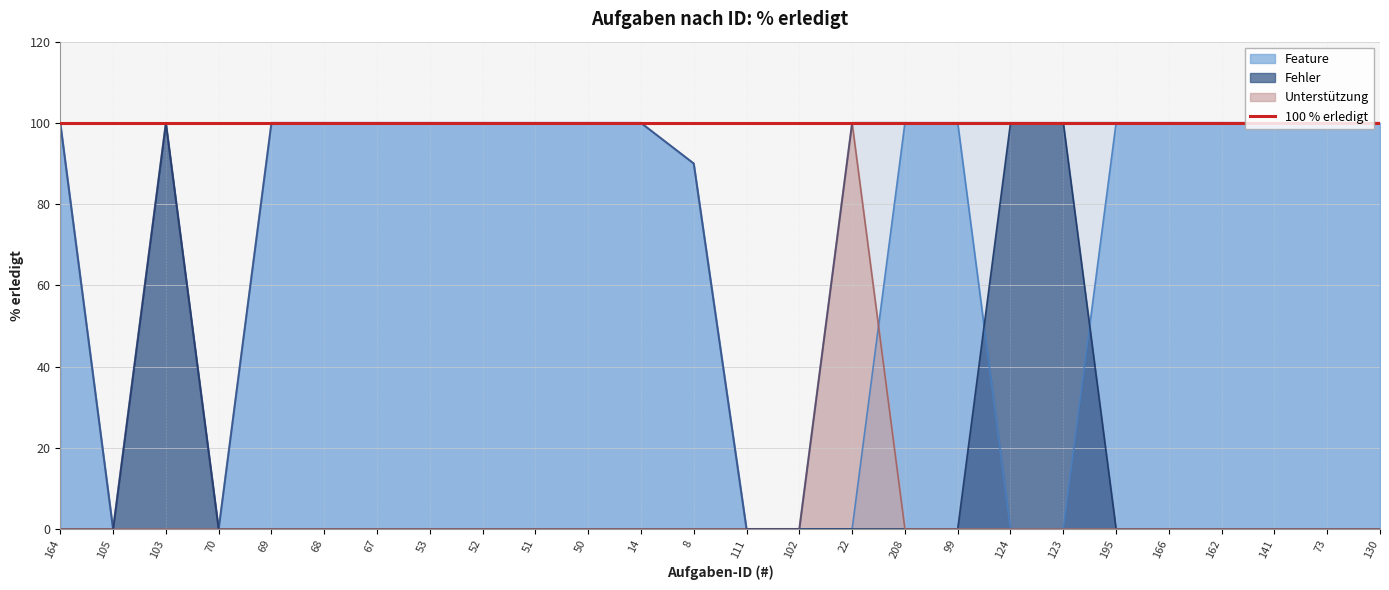

Where is the first local minimum?

105